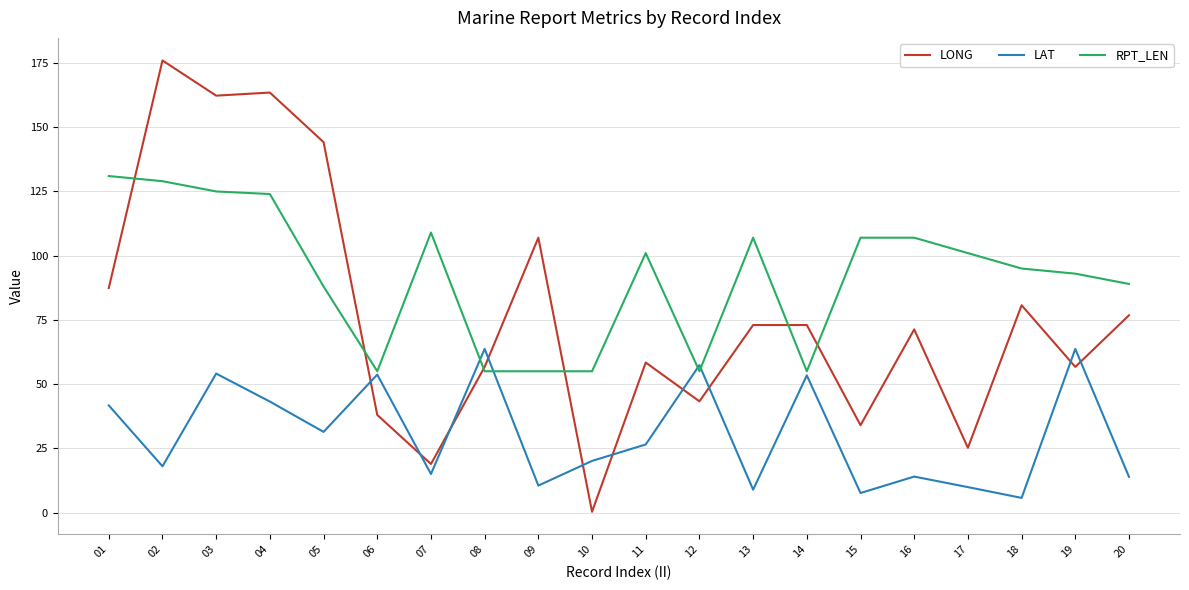

What is the maximum value for LAT?

63.7